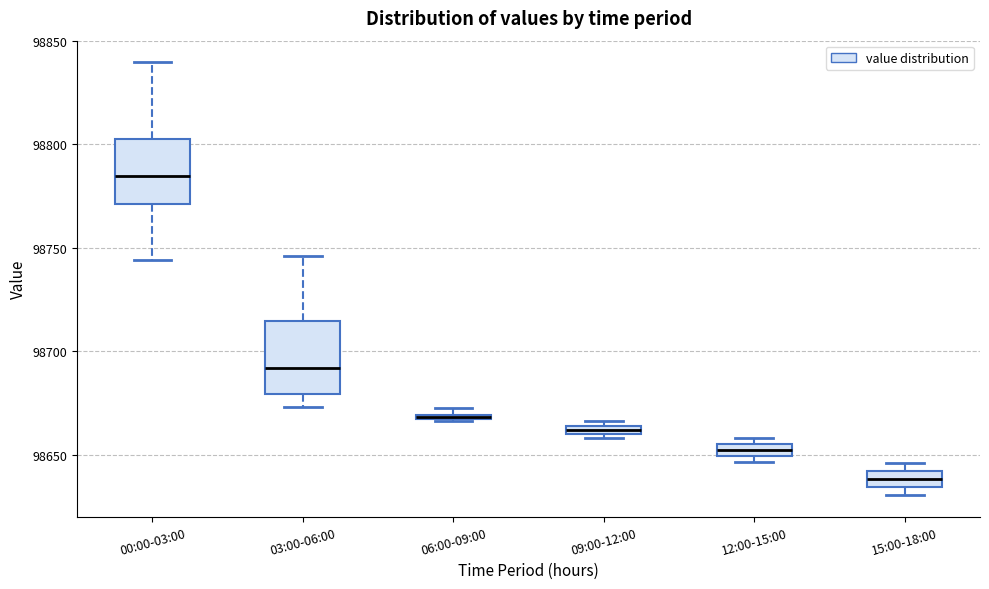

Which box's median line is the lowest?

15:00-18:00